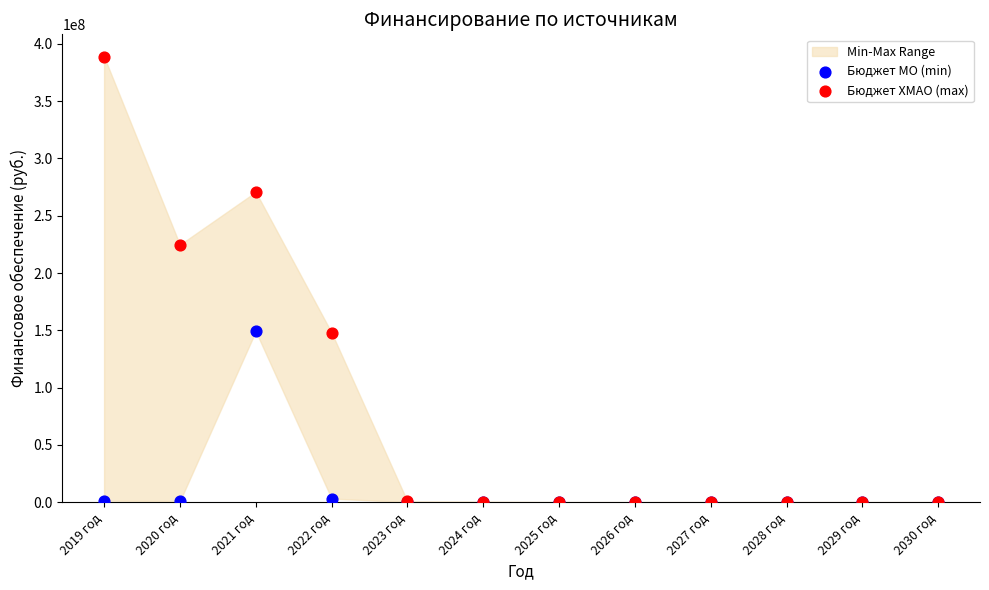

In the Бюджет ХМАО (max) series, what Y value is closest to 194453212?

224689500.0